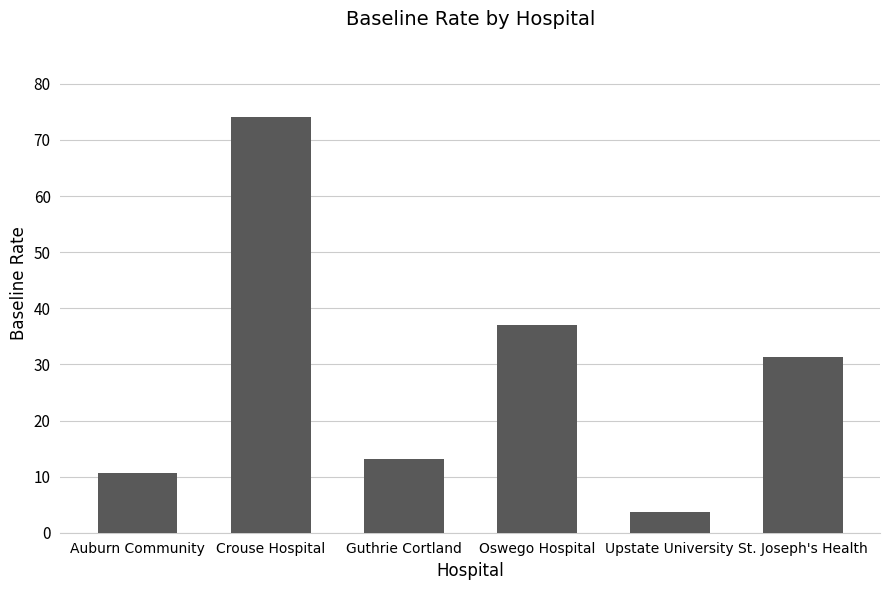

List the labels in order of value, smallest first.

Upstate University, Auburn Community, Guthrie Cortland, St. Joseph's Health, Oswego Hospital, Crouse Hospital